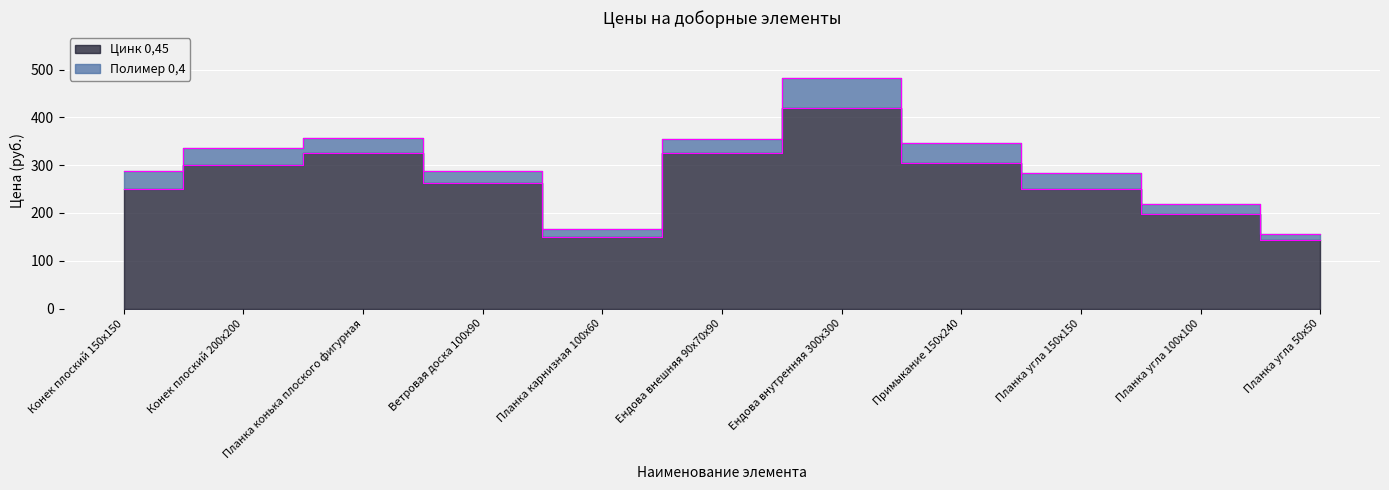

True or false: Полимер 0,4 has more than 2 interior local peaks.

False